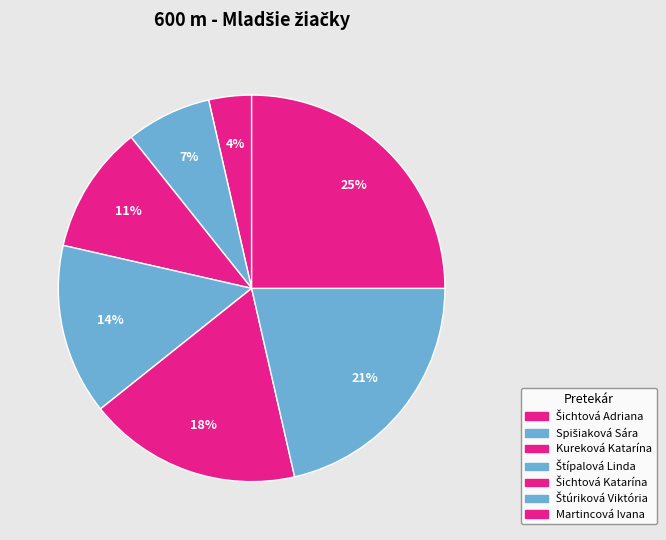

Is it true that Štúriková Viktória is 30% of the pie?

False